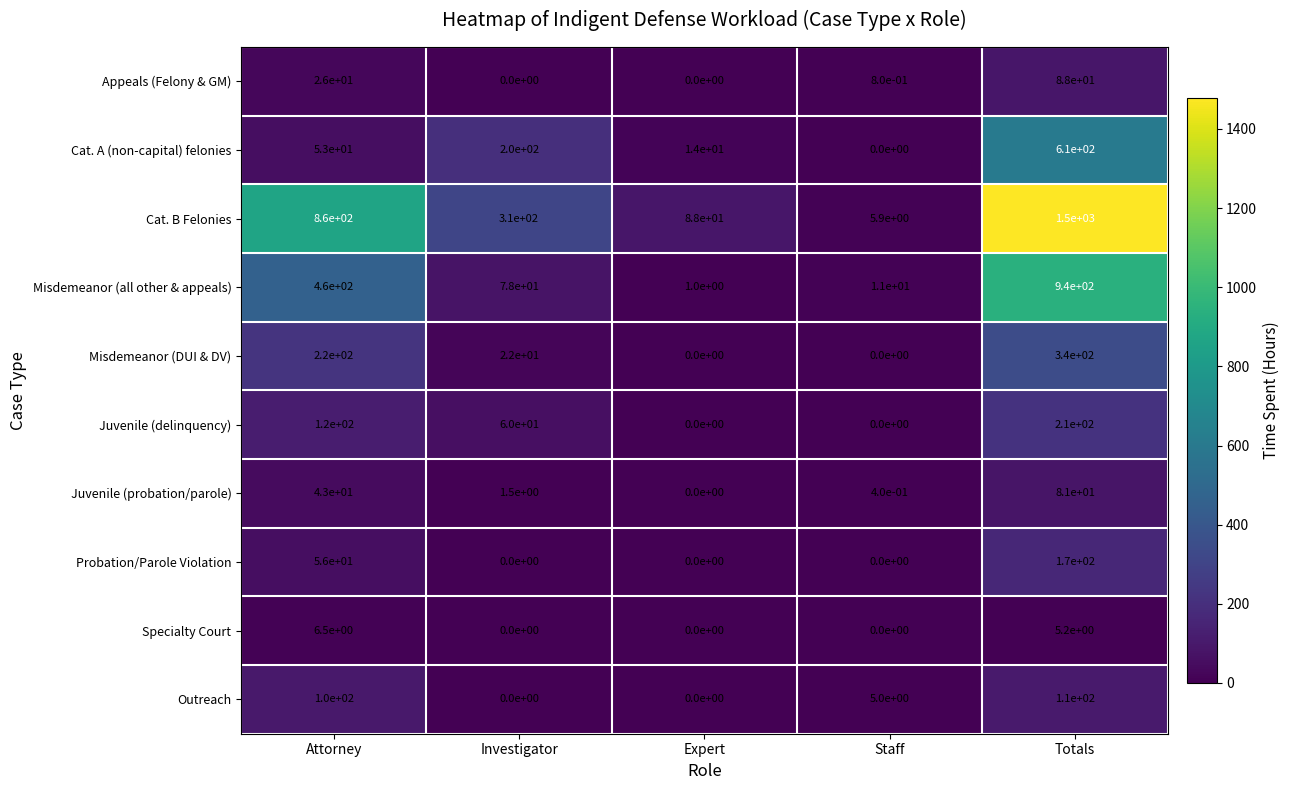

How many positive values does the Probation/Parole Violation series have?

2